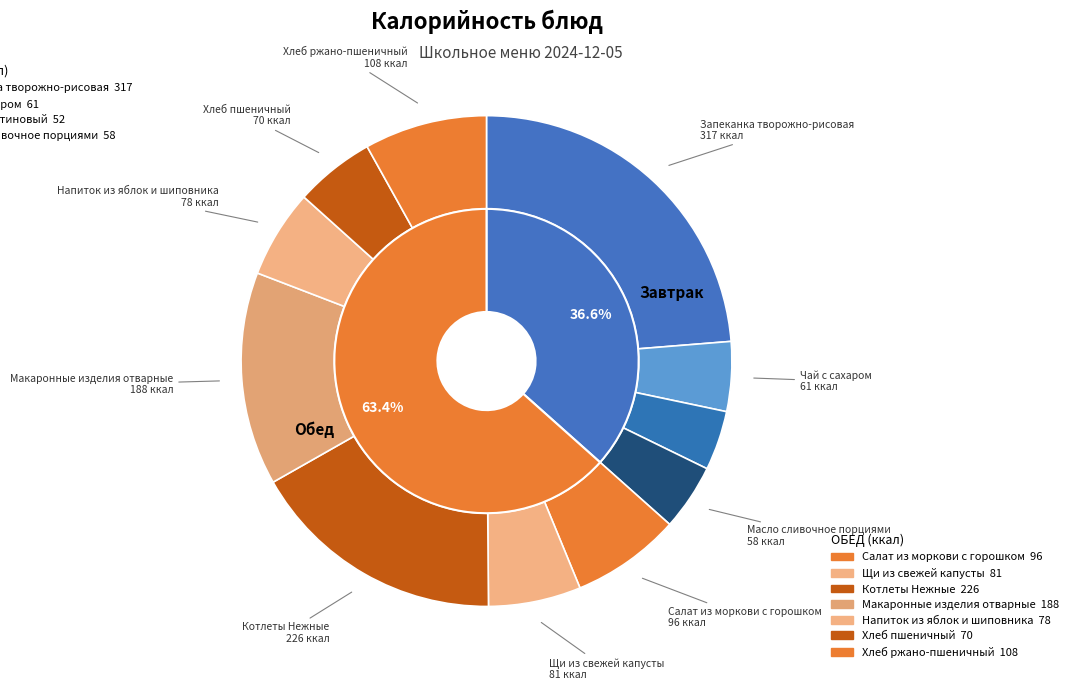

How many segments does this pie chart have?

11